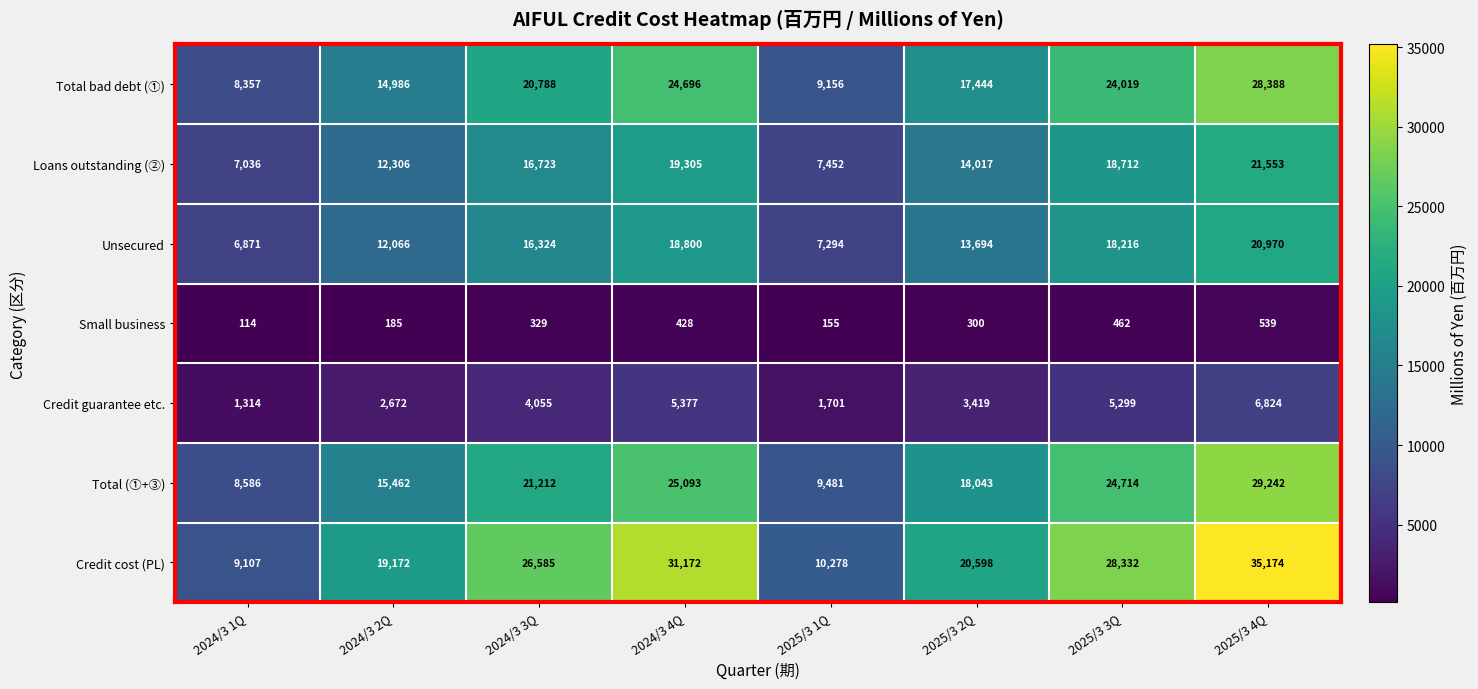

Rank the series by their maximum value, from highest to lowest.

Credit cost (PL), Total (①+③), Total bad debt (①), Loans outstanding (②), Unsecured, Credit guarantee etc., Small business